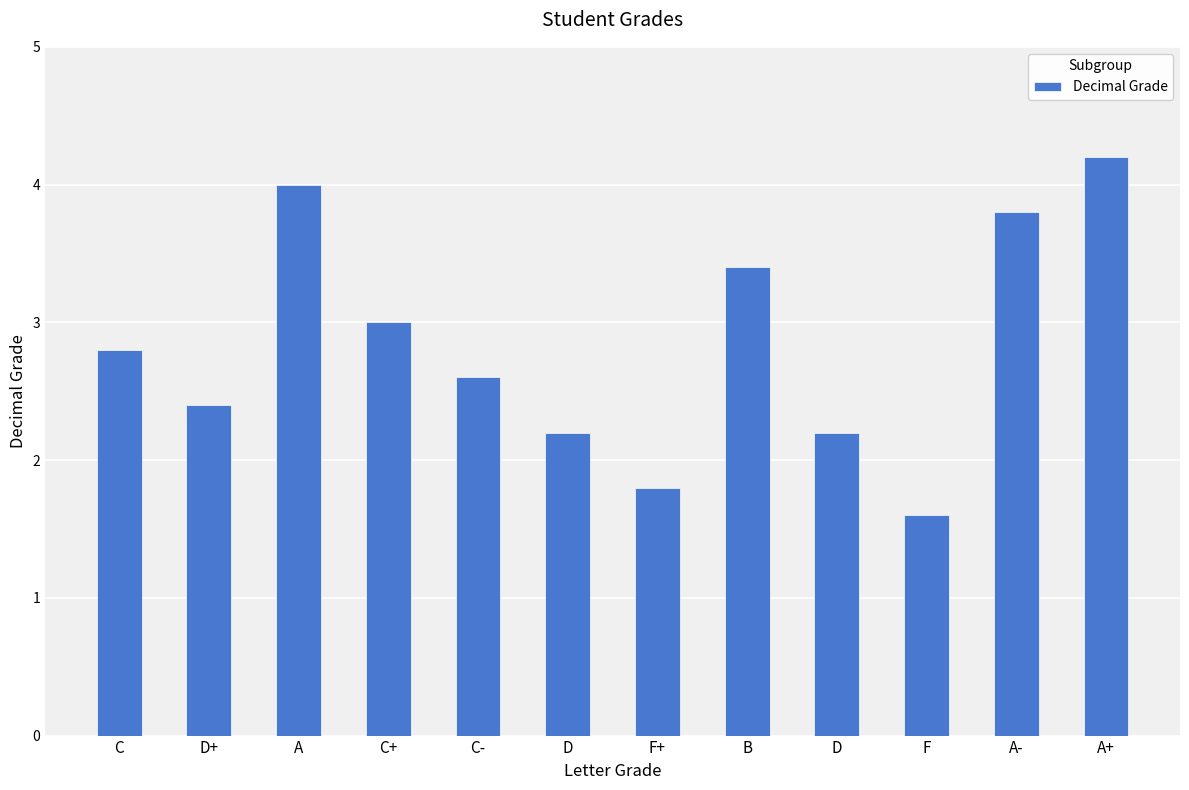

Between D+ and C-, which is larger?

C-